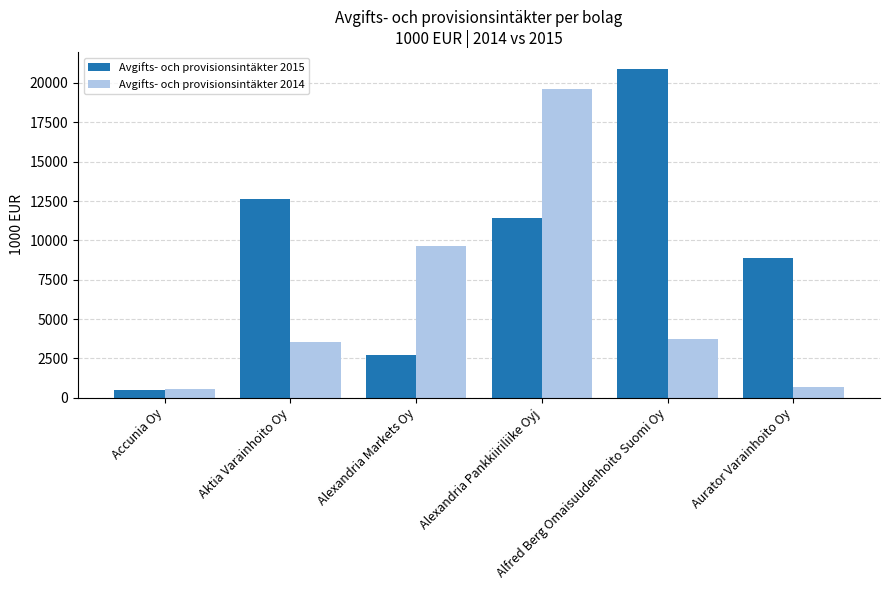

How many data points does each series have?

6